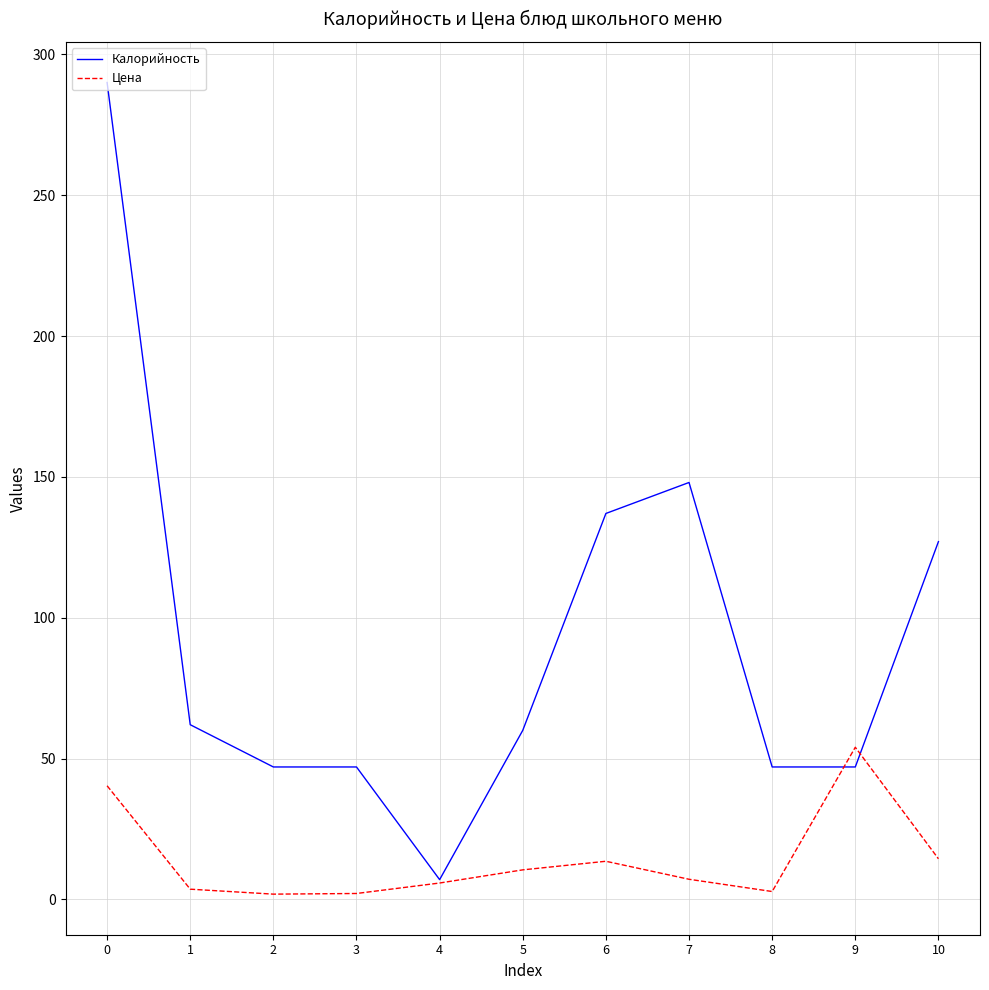

At 1, list the series in order from smallest to largest.

Цена, Калорийность